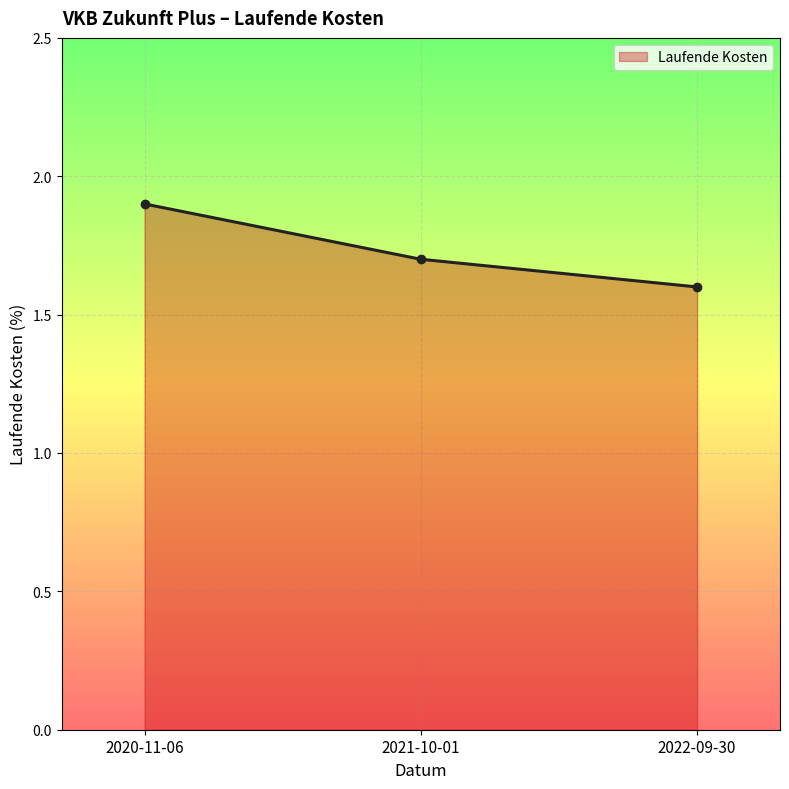

Count the number of categories in the chart.

3